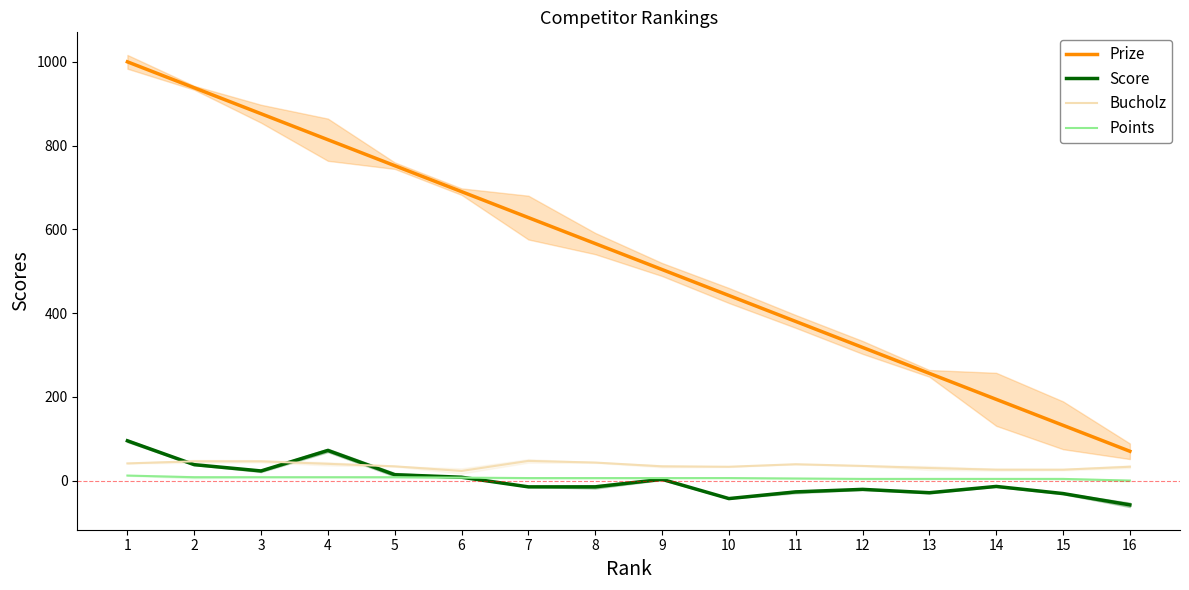

Reading right to left, extract all data points from this chart.

Prize: 16=70	15=132	14=194	13=256	12=318	11=380	10=442	9=504	8=566	7=628	6=690	5=752	4=814	3=876	2=938	1=1000
Score: 16=-58	15=-31	14=-14	13=-29	12=-21	11=-27	10=-43	9=3	8=-15	7=-15	6=8	5=14	4=72	3=23	2=38	1=95
Bucholz: 16=33	15=26	14=26	13=30	12=35	11=39	10=33	9=34	8=43	7=47	6=23	5=34	4=40	3=46	2=46	1=41
Points: 16=0	15=4	14=4	13=4	12=4	11=5	10=6	9=6	8=6	7=6	6=7	5=8	4=8	3=8	2=8	1=12